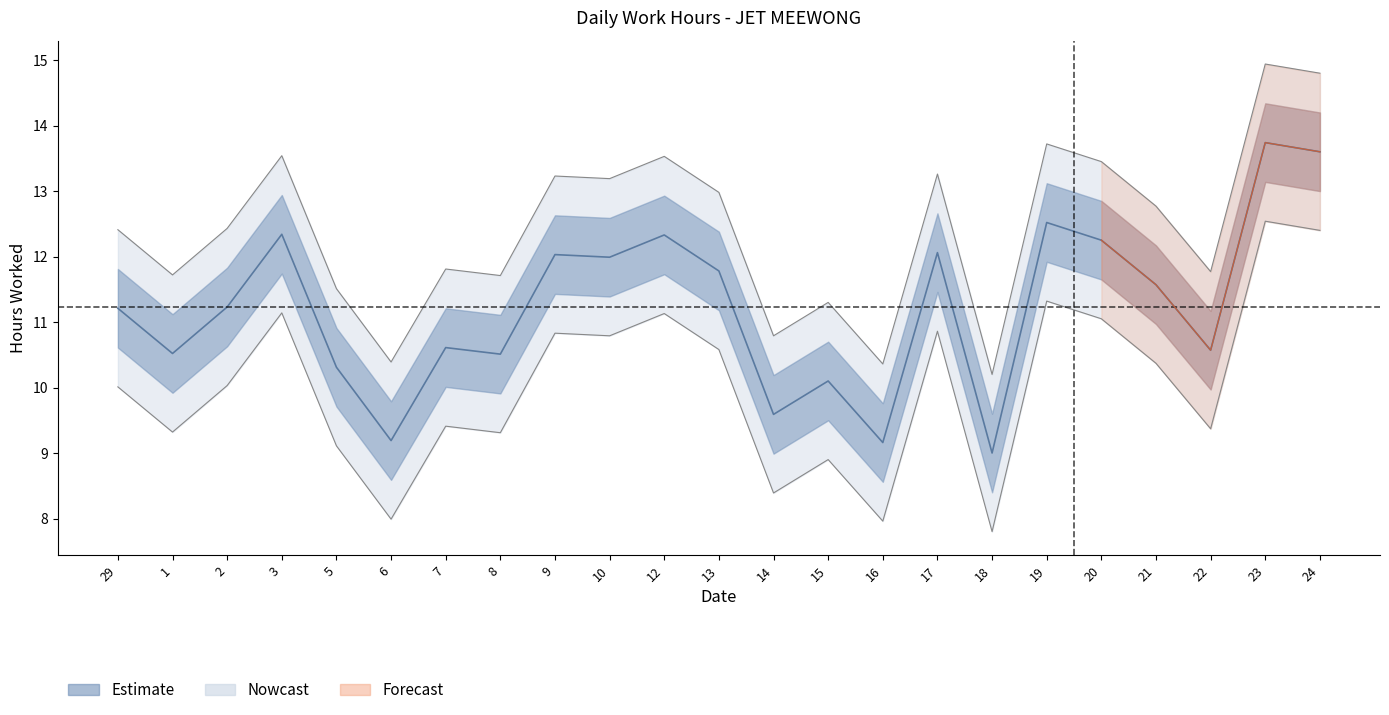

Between 1 and 12, which is larger?

12